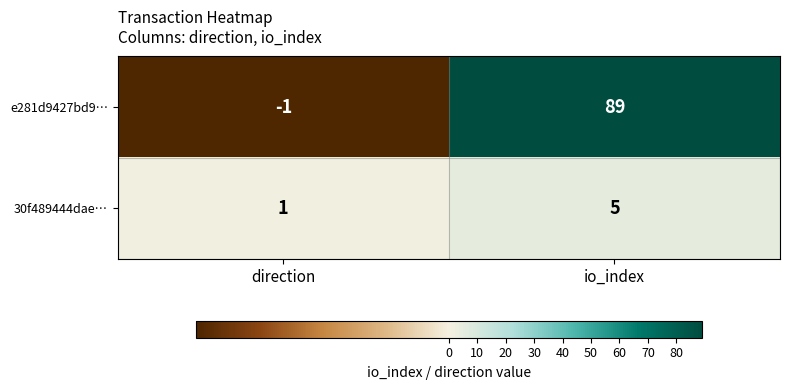

Reading left to right, extract all data points from this chart.

e281d9427bd9…: -1	89
30f489444dae…: 1	5